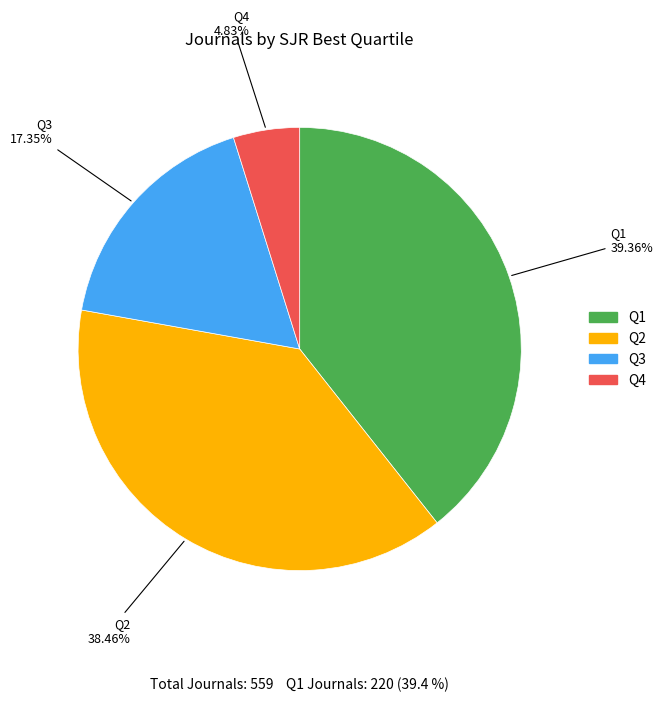

Do Q2 and Q3 together represent more than half of the pie?

Yes